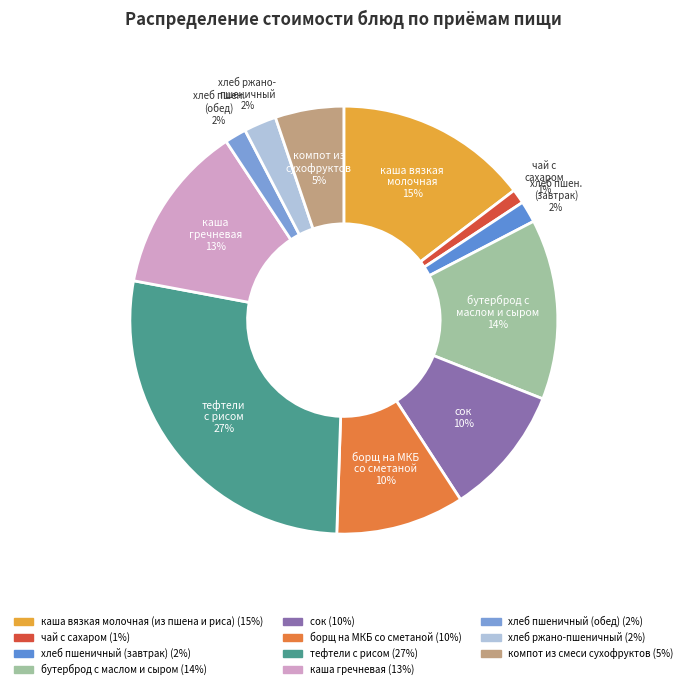

To the nearest percent, what is the combined percentage of тефтели с рисом and каша гречневая?

40%